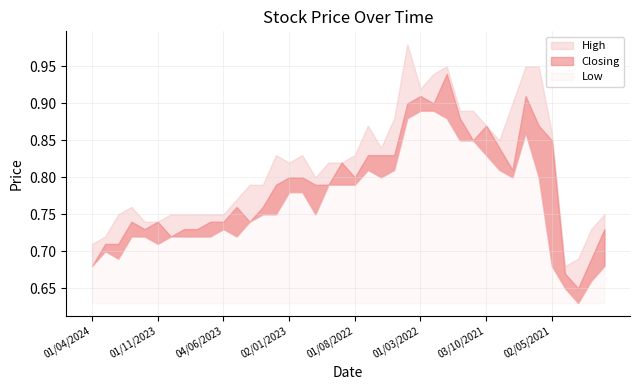

Reading left to right, what are all the values shown in this chart?

High: 01/04/2024=0.7	03/03/2024=0.7	01/02/2024=0.8	02/01/2024=0.8	03/12/2023=0.7	01/11/2023=0.7	01/10/2023=0.8	03/09/2023=0.8	01/08/2023=0.8	02/07/2023=0.8	04/06/2023=0.8	01/05/2023=0.8	02/04/2023=0.8	01/03/2023=0.8	01/02/2023=0.8	02/01/2023=0.8	01/12/2022=0.8	01/11/2022=0.8	02/10/2022=0.8	01/09/2022=0.8	01/08/2022=0.8	03/07/2022=0.9	01/06/2022=0.8	08/05/2022=0.9	03/04/2022=1.0	01/03/2022=0.9	01/02/2022=0.9	02/01/2022=0.9	01/12/2021=0.9	01/11/2021=0.9	03/10/2021=0.9	01/09/2021=0.8	01/08/2021=0.9	01/07/2021=0.9	01/06/2021=0.9	02/05/2021=0.9	01/04/2021=0.7	01/03/2021=0.7	01/02/2021=0.7	03/01/2021=0.8
Closing: 01/04/2024=0.7	03/03/2024=0.7	01/02/2024=0.7	02/01/2024=0.7	03/12/2023=0.7	01/11/2023=0.7	01/10/2023=0.7	03/09/2023=0.7	01/08/2023=0.7	02/07/2023=0.7	04/06/2023=0.7	01/05/2023=0.8	02/04/2023=0.7	01/03/2023=0.8	01/02/2023=0.8	02/01/2023=0.8	01/12/2022=0.8	01/11/2022=0.8	02/10/2022=0.8	01/09/2022=0.8	01/08/2022=0.8	03/07/2022=0.8	01/06/2022=0.8	08/05/2022=0.8	03/04/2022=0.9	01/03/2022=0.9	01/02/2022=0.9	02/01/2022=0.9	01/12/2021=0.9	01/11/2021=0.8	03/10/2021=0.9	01/09/2021=0.8	01/08/2021=0.8	01/07/2021=0.9	01/06/2021=0.9	02/05/2021=0.8	01/04/2021=0.7	01/03/2021=0.7	01/02/2021=0.7	03/01/2021=0.7
Low: 01/04/2024=0.7	03/03/2024=0.7	01/02/2024=0.7	02/01/2024=0.7	03/12/2023=0.7	01/11/2023=0.7	01/10/2023=0.7	03/09/2023=0.7	01/08/2023=0.7	02/07/2023=0.7	04/06/2023=0.7	01/05/2023=0.7	02/04/2023=0.7	01/03/2023=0.8	01/02/2023=0.8	02/01/2023=0.8	01/12/2022=0.8	01/11/2022=0.8	02/10/2022=0.8	01/09/2022=0.8	01/08/2022=0.8	03/07/2022=0.8	01/06/2022=0.8	08/05/2022=0.8	03/04/2022=0.9	01/03/2022=0.9	01/02/2022=0.9	02/01/2022=0.9	01/12/2021=0.8	01/11/2021=0.8	03/10/2021=0.8	01/09/2021=0.8	01/08/2021=0.8	01/07/2021=0.9	01/06/2021=0.8	02/05/2021=0.7	01/04/2021=0.7	01/03/2021=0.6	01/02/2021=0.7	03/01/2021=0.7